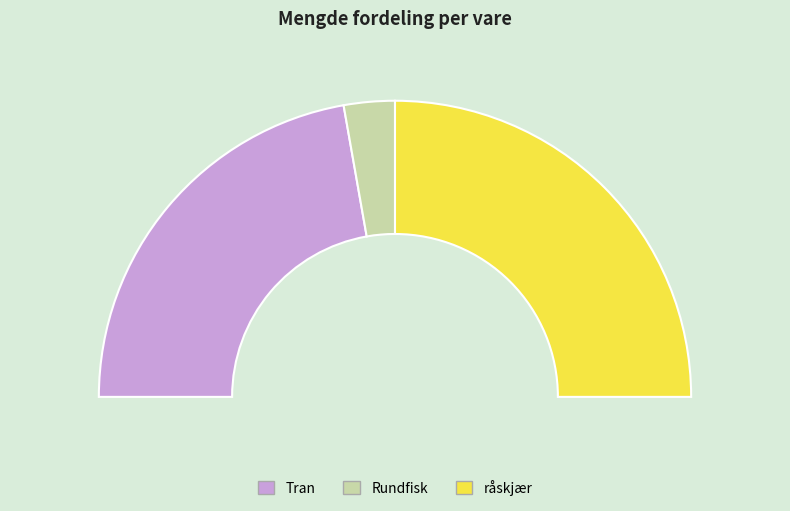

What is the largest slice in the pie chart?

råskjær